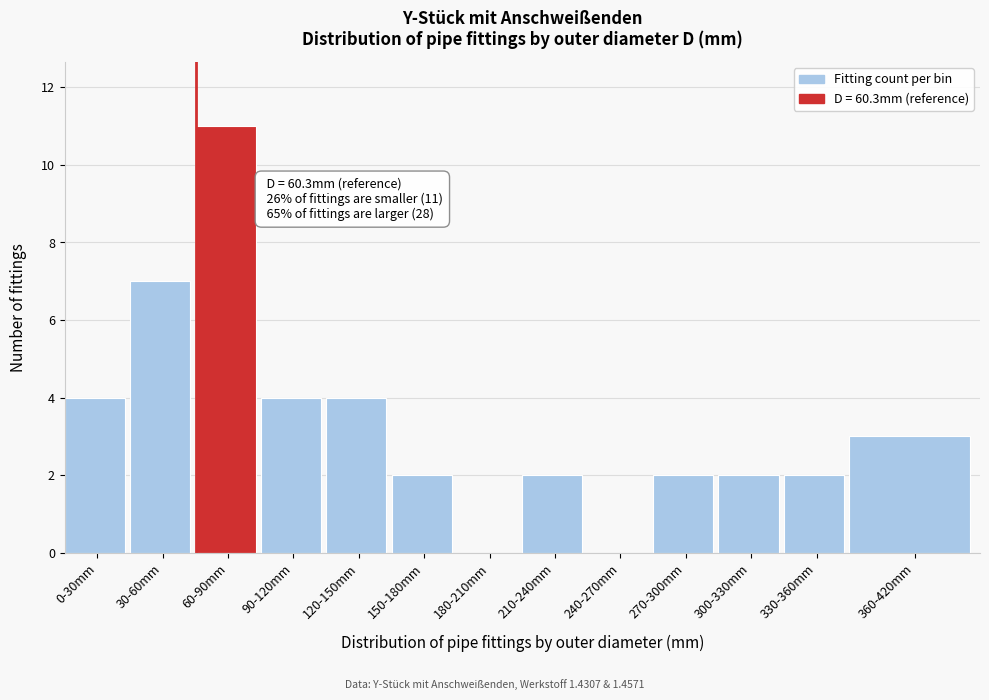

Reading left to right, extract all data points from this chart.

0-30mm=4	30-60mm=7	60-90mm=11	90-120mm=4	120-150mm=4	150-180mm=2	180-210mm=0	210-240mm=2	240-270mm=0	270-300mm=2	300-330mm=2	330-360mm=2	360-420mm=3